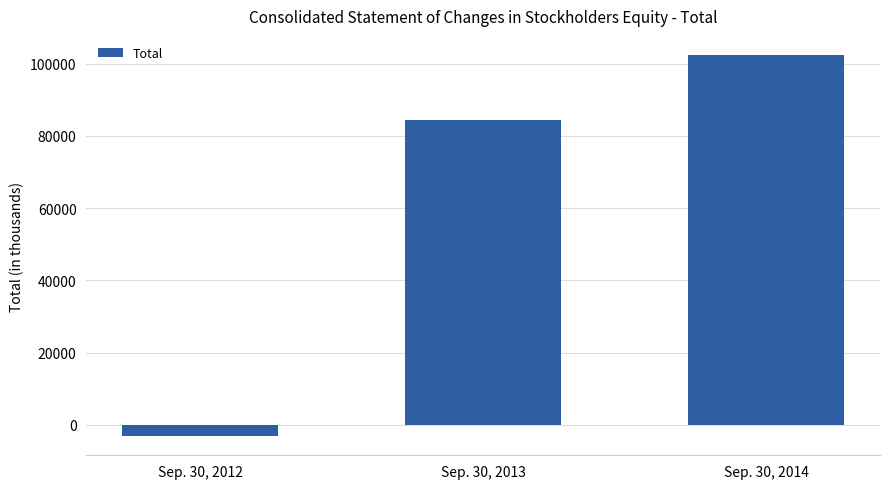

Read the value at Sep. 30, 2012.

-3129